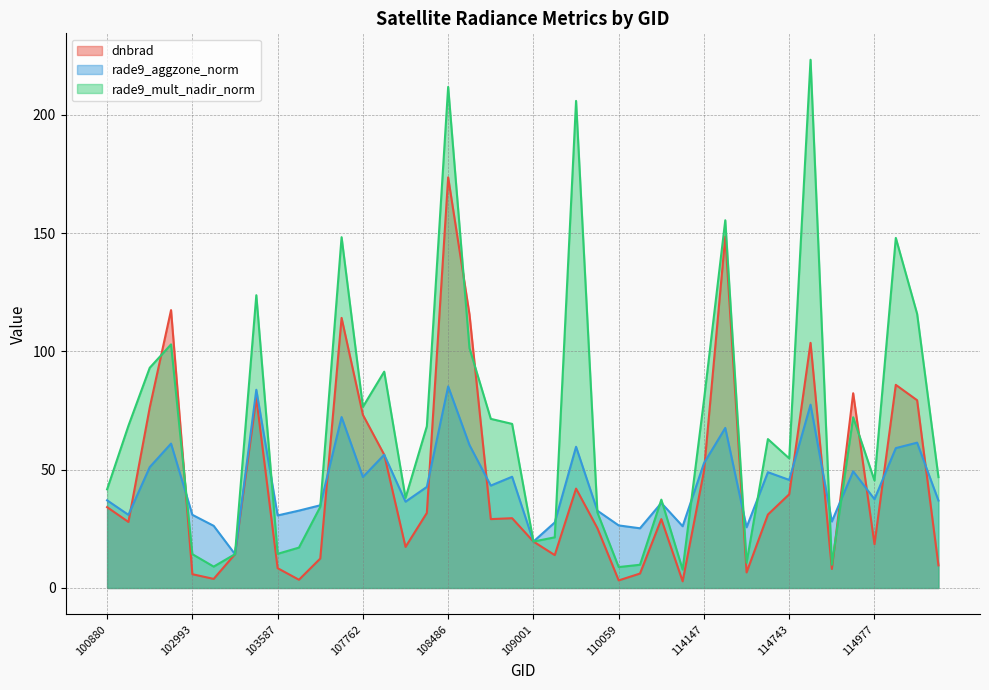

Is the value of dnbrad at 114402 greater than the value of rade9_aggzone_norm at 109001?

No